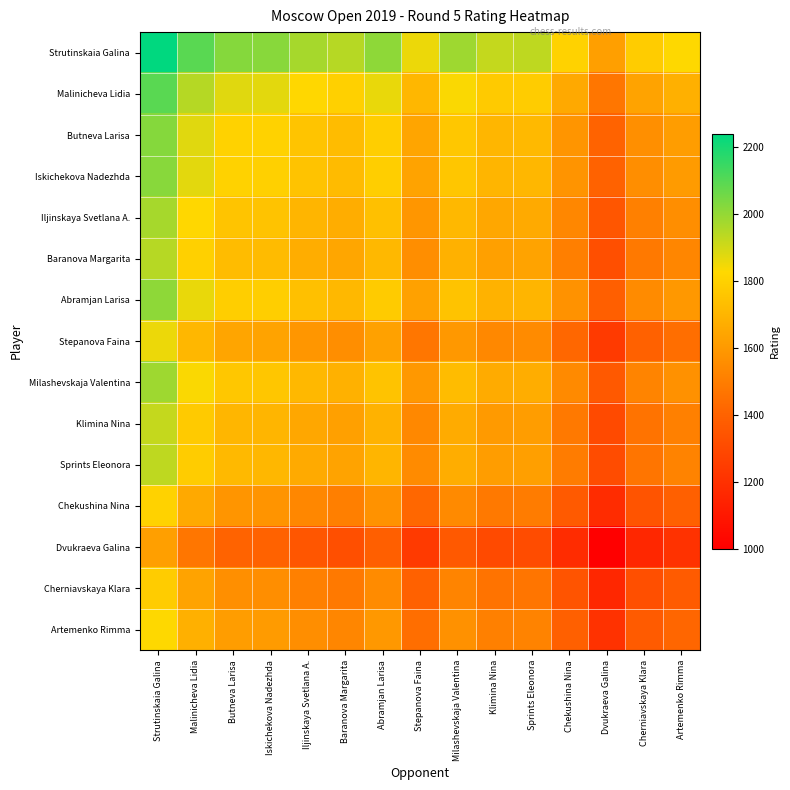

At which category is the sum across all series the highest?

Strutinskaia Galina